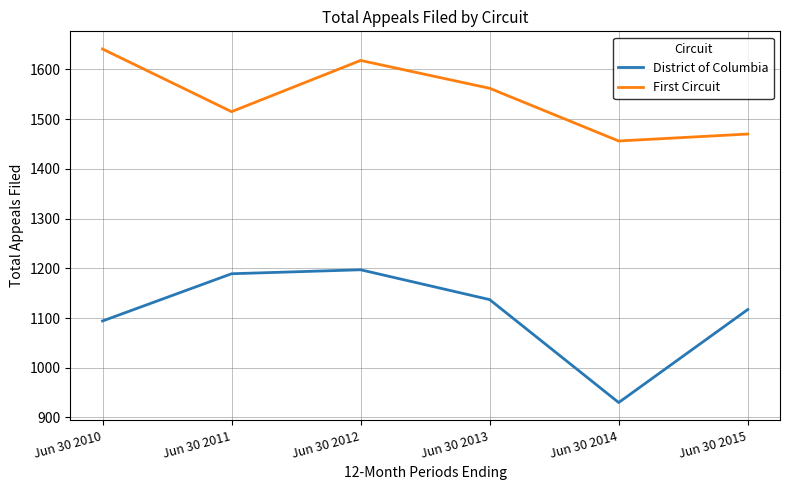

What are all the series names shown in the legend?

District of Columbia, First Circuit